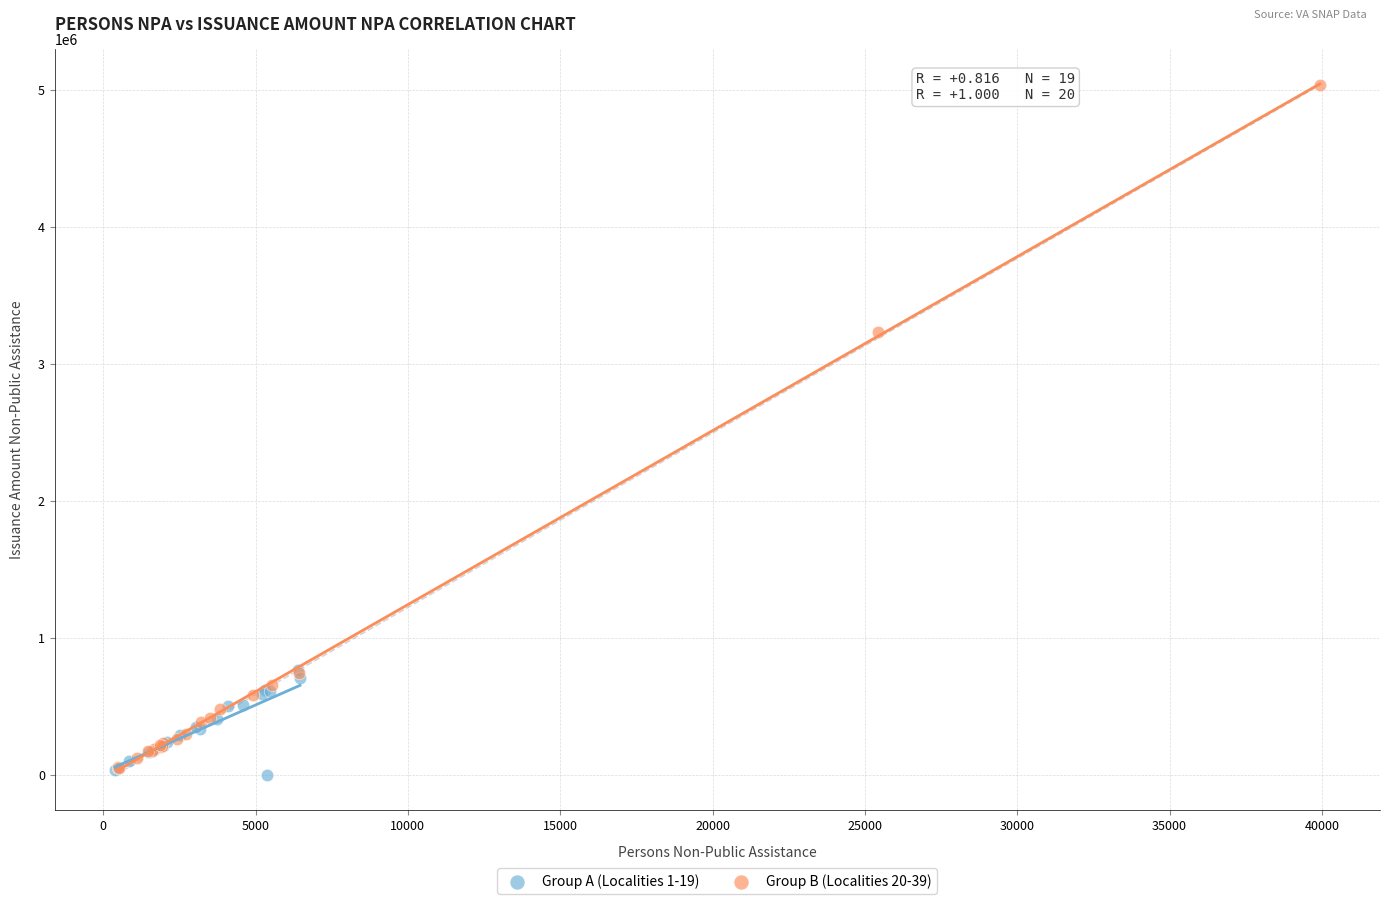

What are all the series names shown in the legend?

Group A (Localities 1-19), Group B (Localities 20-39)